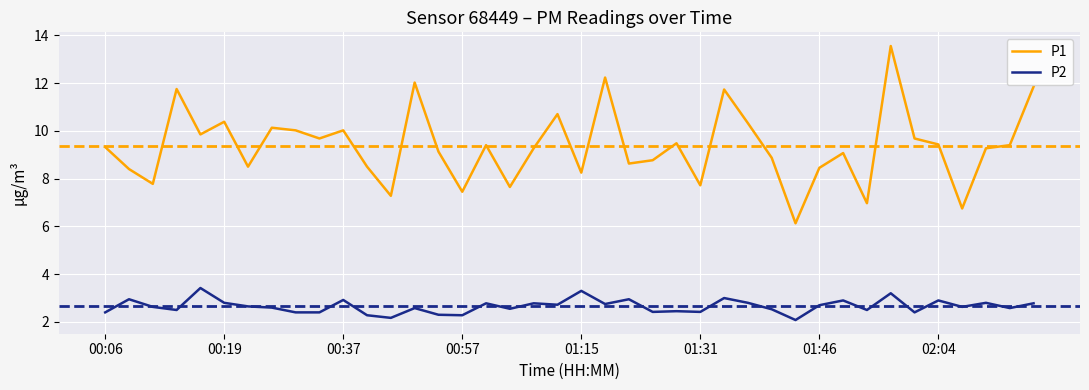

What is the greatest value displayed?

13.6